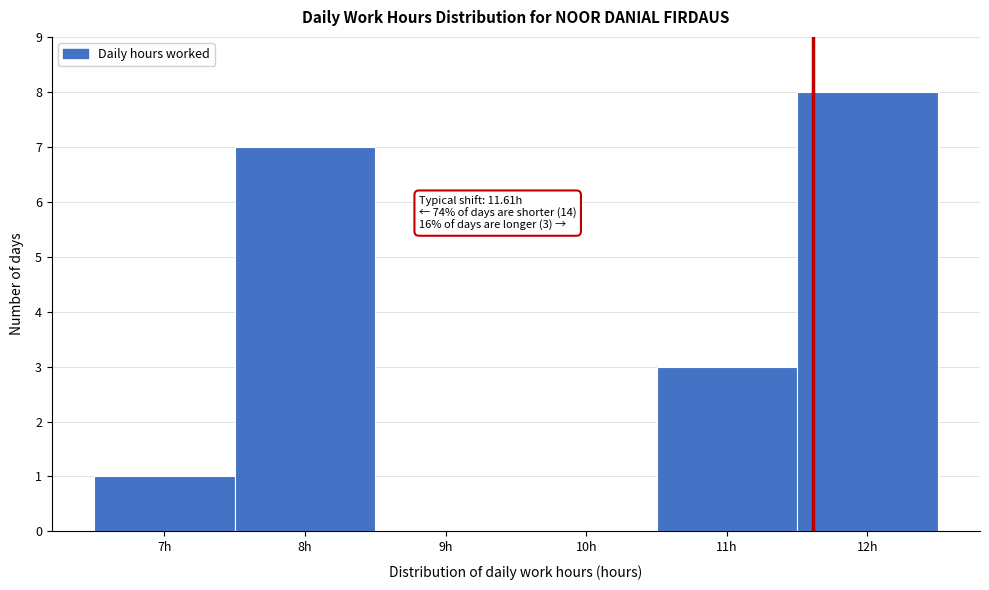

Over which range of the x-axis is the bar tallest?

11.5 to 12.5